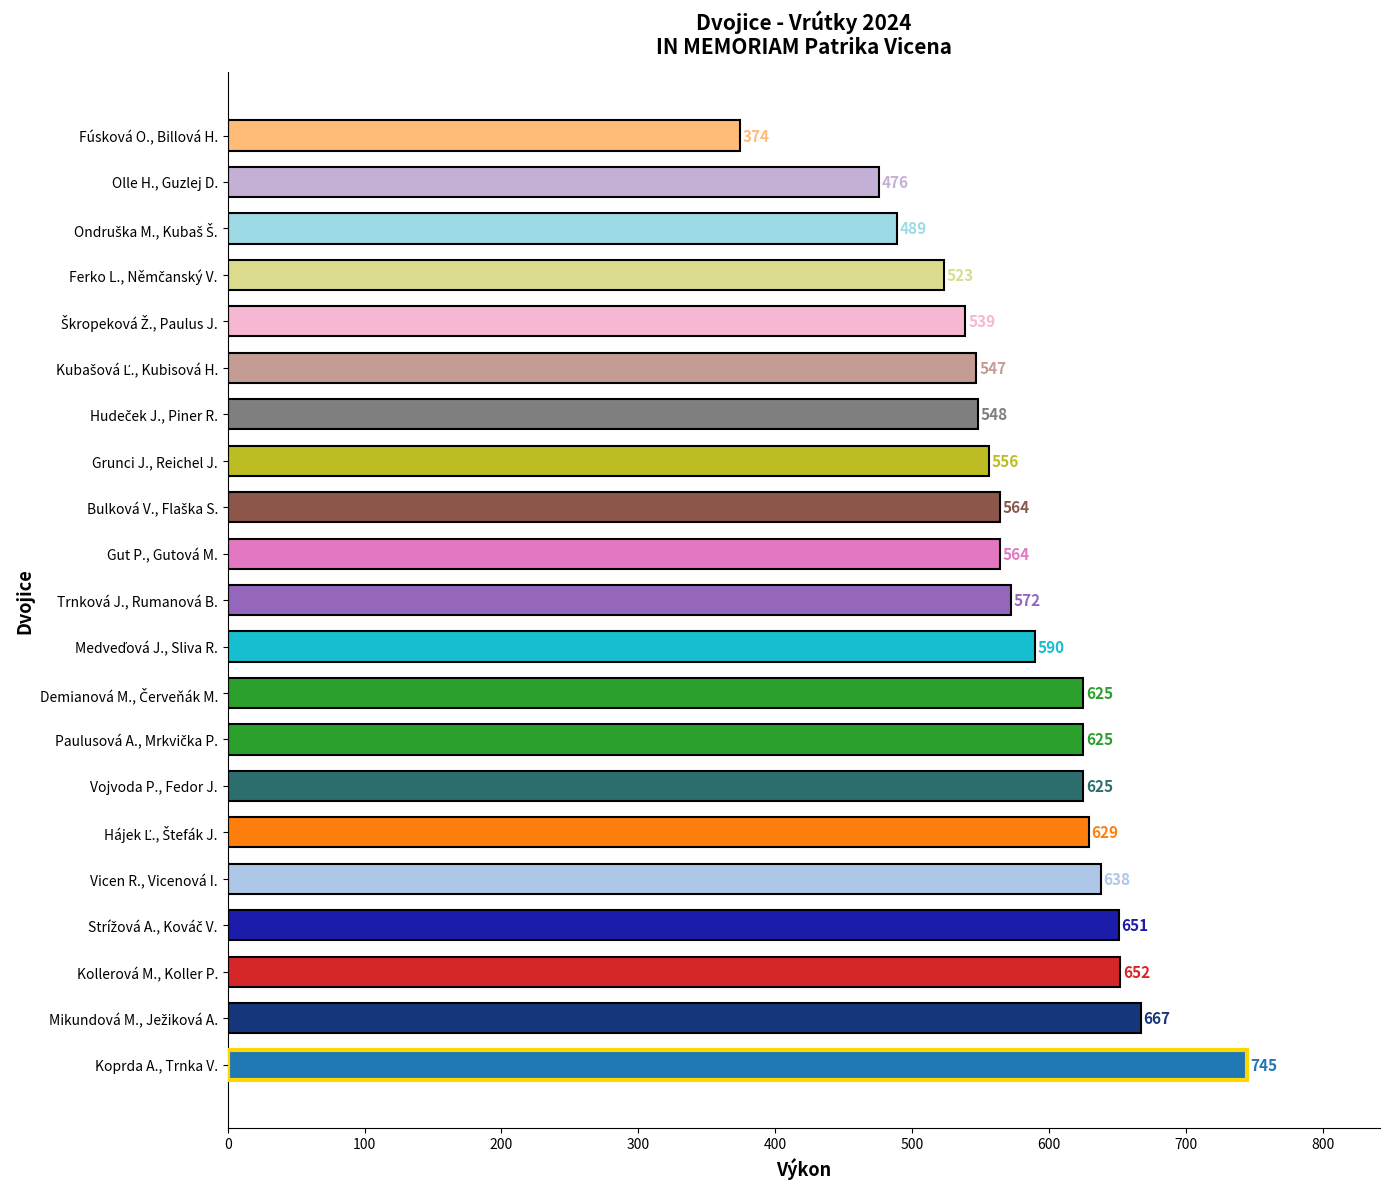

How many bars are there in total?

21